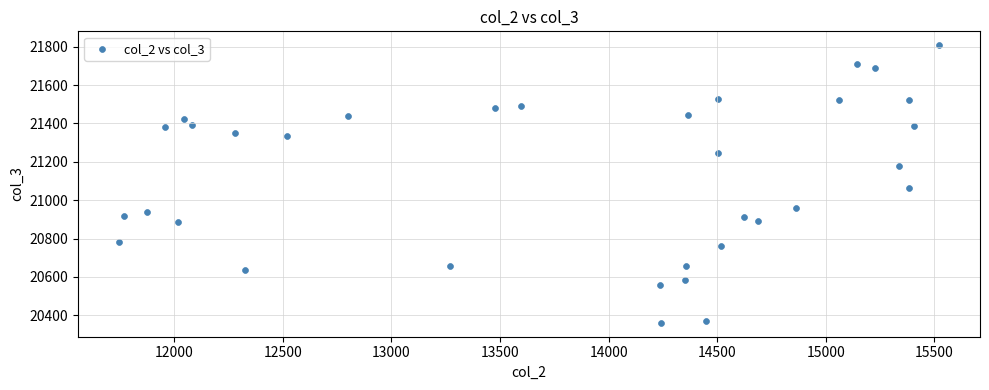

What Y value in the scatter plot is closest to 21084?

21062